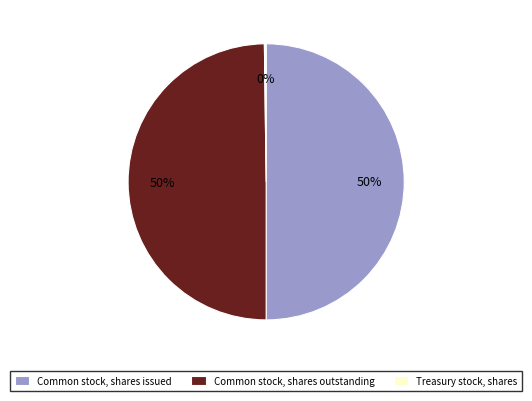

True or false: Common stock, shares outstanding accounts for 55% of the total.

False